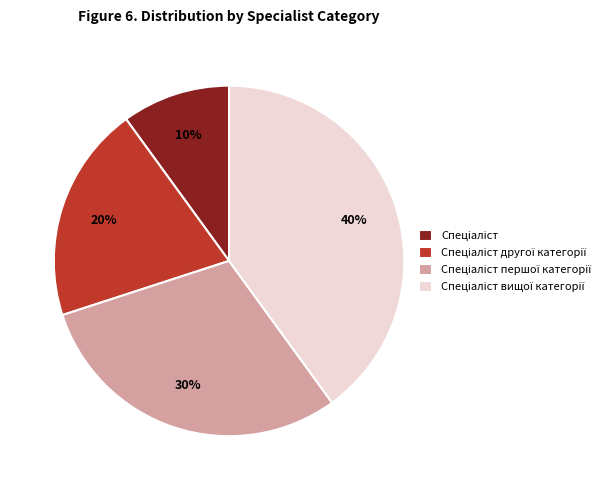

Is there a majority slice in this chart?

No